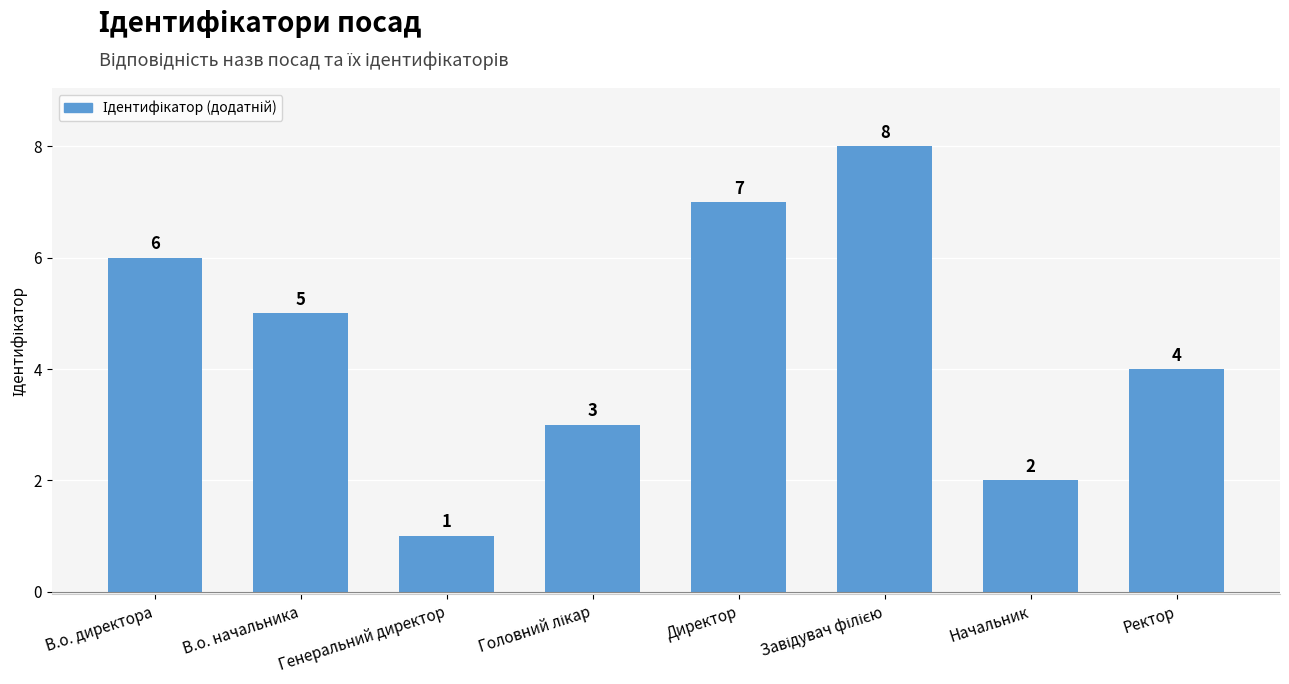

Is it true that the value at В.о. начальника is 5?

True